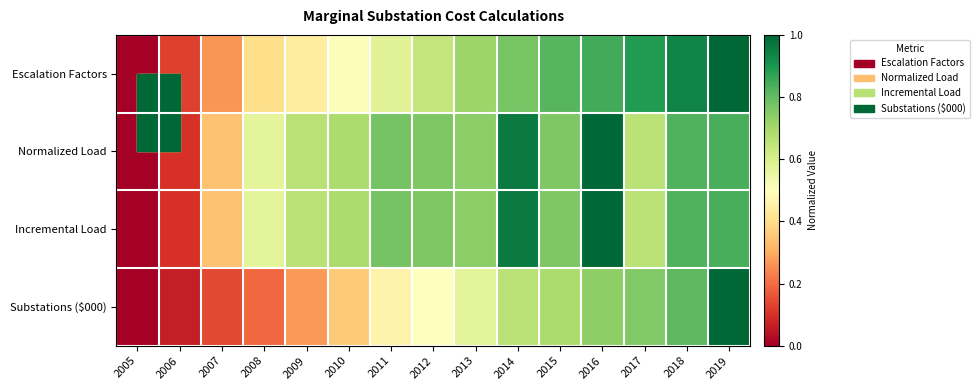

Between 2007 and 2018, which series saw the biggest shift?

Escalation Factors